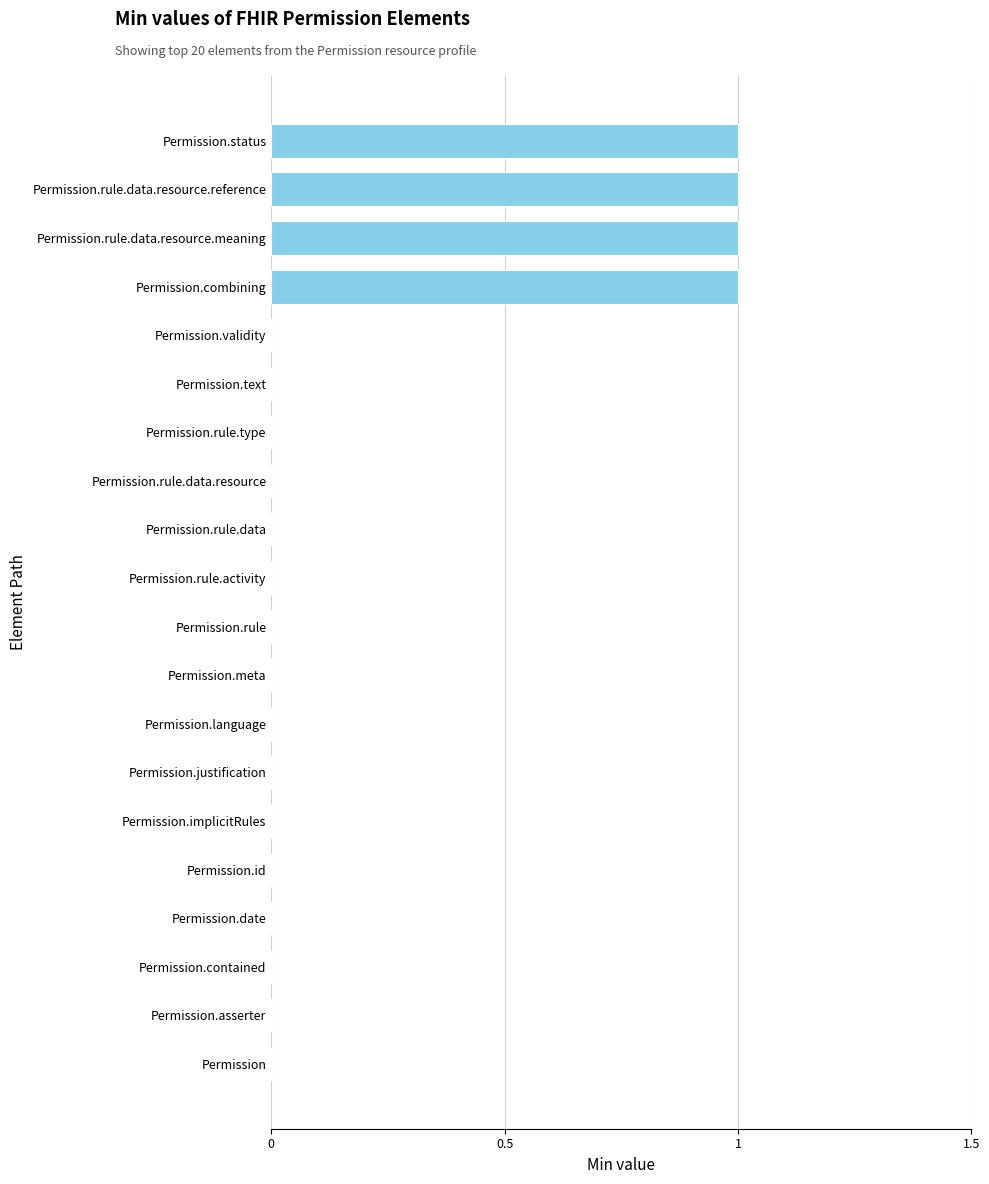

Reading bottom to top, what are all the values shown in this chart?

Permission=0	Permission.asserter=0	Permission.contained=0	Permission.date=0	Permission.id=0	Permission.implicitRules=0	Permission.justification=0	Permission.language=0	Permission.meta=0	Permission.rule=0	Permission.rule.activity=0	Permission.rule.data=0	Permission.rule.data.resource=0	Permission.rule.type=0	Permission.text=0	Permission.validity=0	Permission.combining=1	Permission.rule.data.resource.meaning=1	Permission.rule.data.resource.reference=1	Permission.status=1